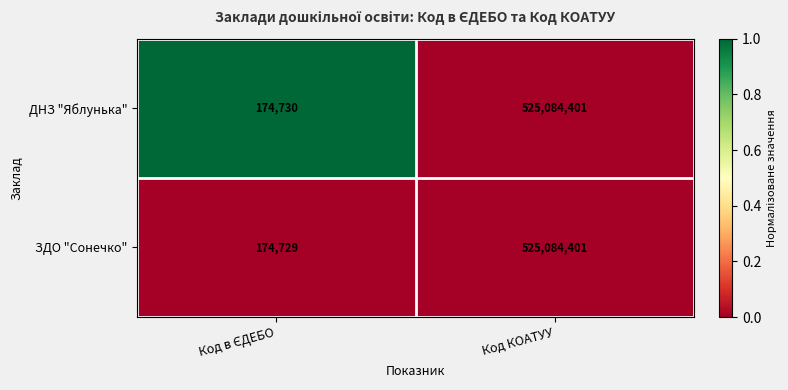

What is the total value across all series at Код КОАТУУ?

1050168802